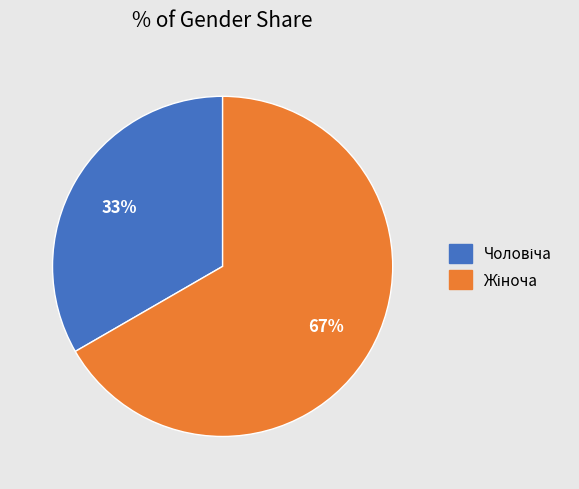

To the nearest percent, what is the average slice percentage?

50%